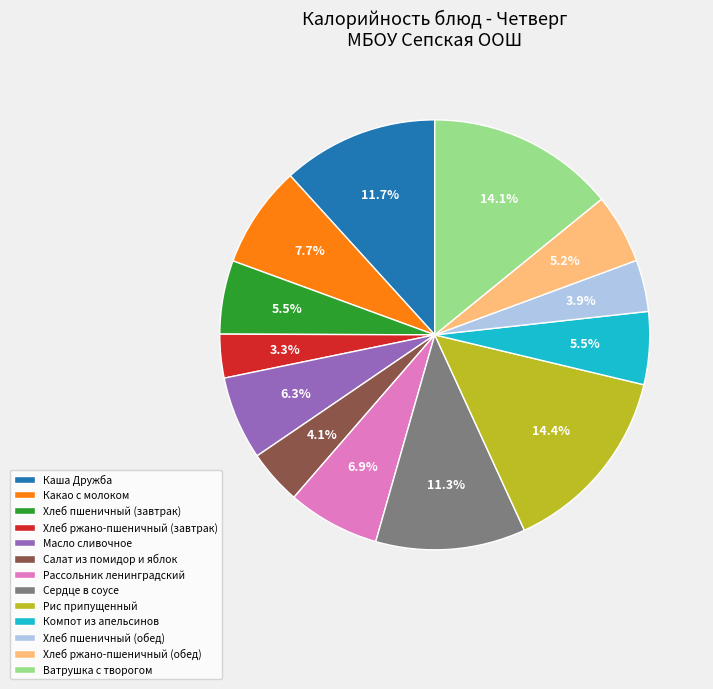

Is Хлеб пшеничный (завтрак) the majority of the pie?

No